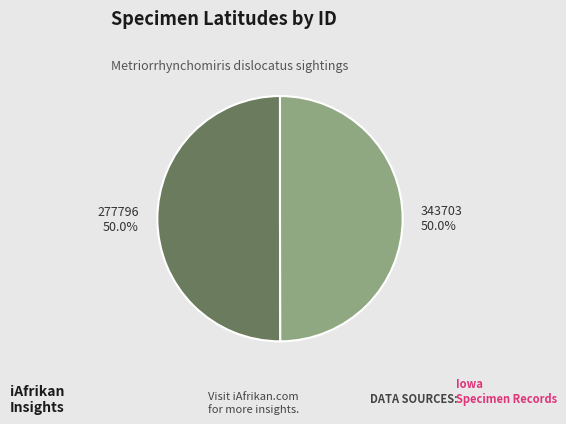

Is it true that 277796 is 41% of the pie?

False